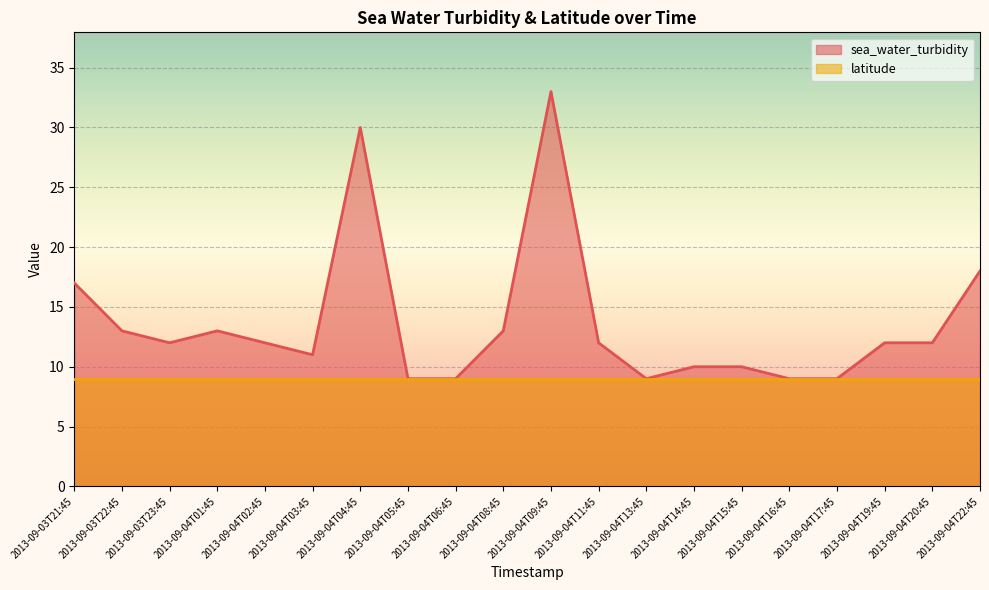

Where is the first local maximum?

2013-09-04T01:45